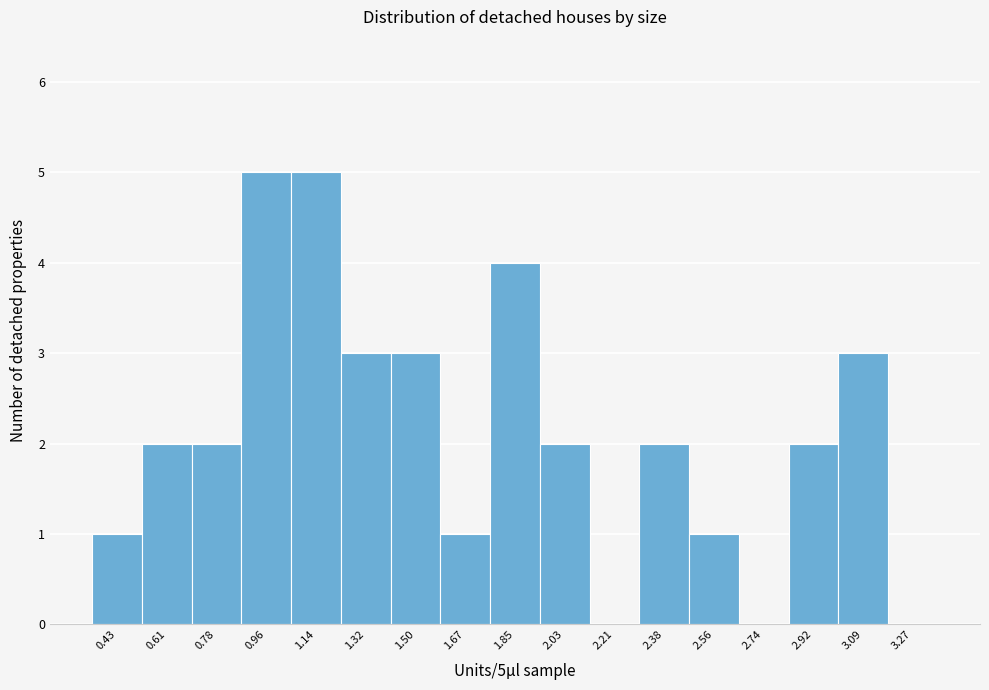

Reading right to left, list all the values displayed in this chart.

3.27=0	3.09=3	2.92=2	2.74=0	2.56=1	2.38=2	2.21=0	2.03=2	1.85=4	1.67=1	1.50=3	1.32=3	1.14=5	0.96=5	0.78=2	0.61=2	0.43=1